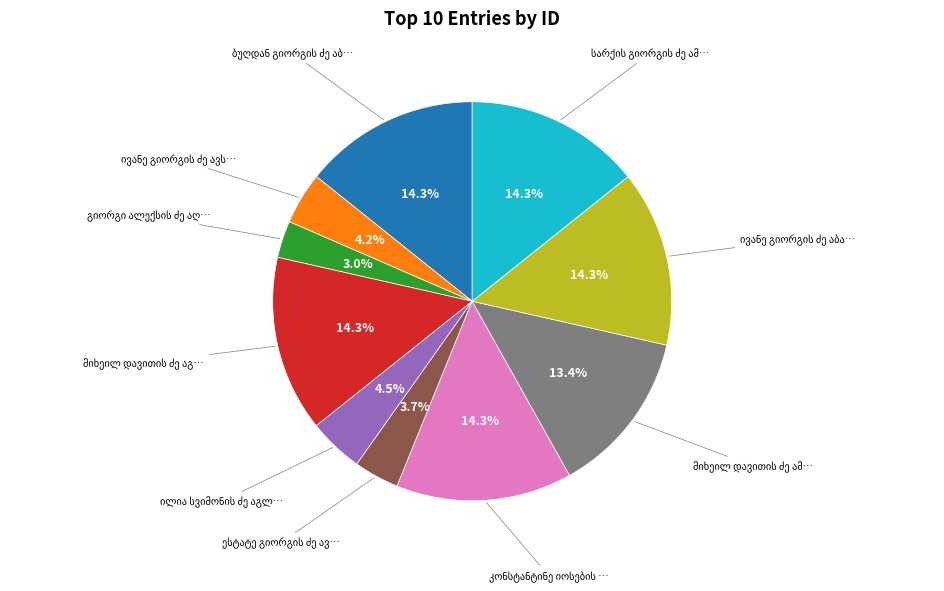

Is there a majority slice in this chart?

No